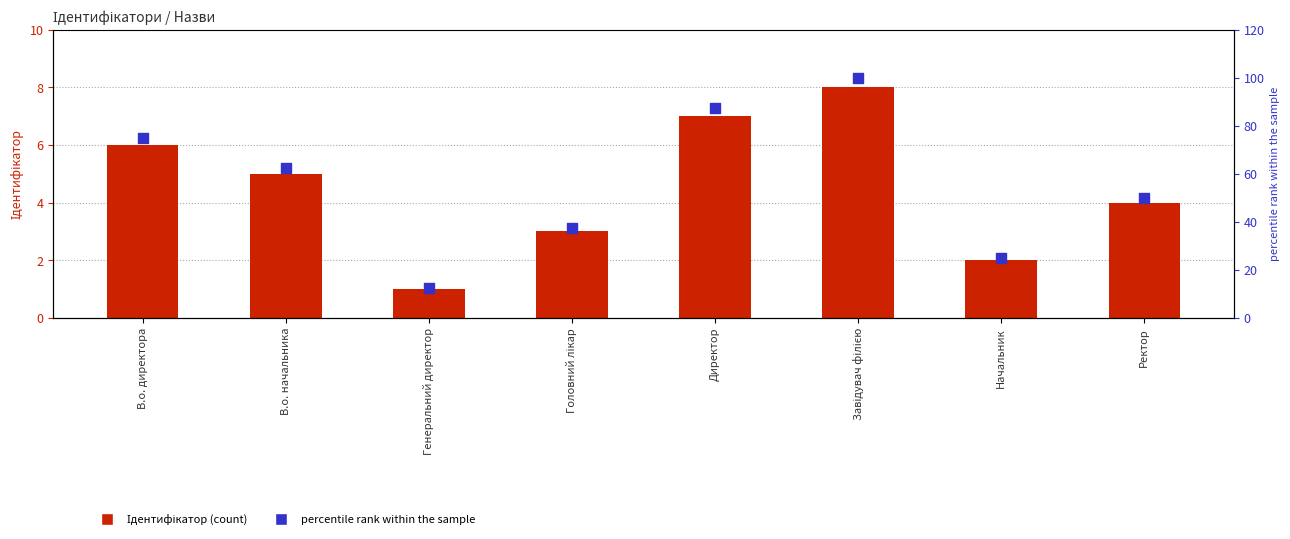

What is the total value across all series at Начальник?

27.0